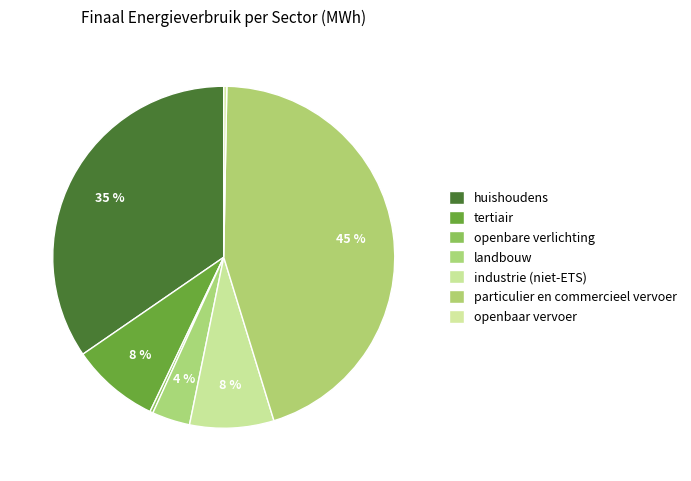

To the nearest percent, what is the combined percentage of openbare verlichting and openbaar vervoer?

1%